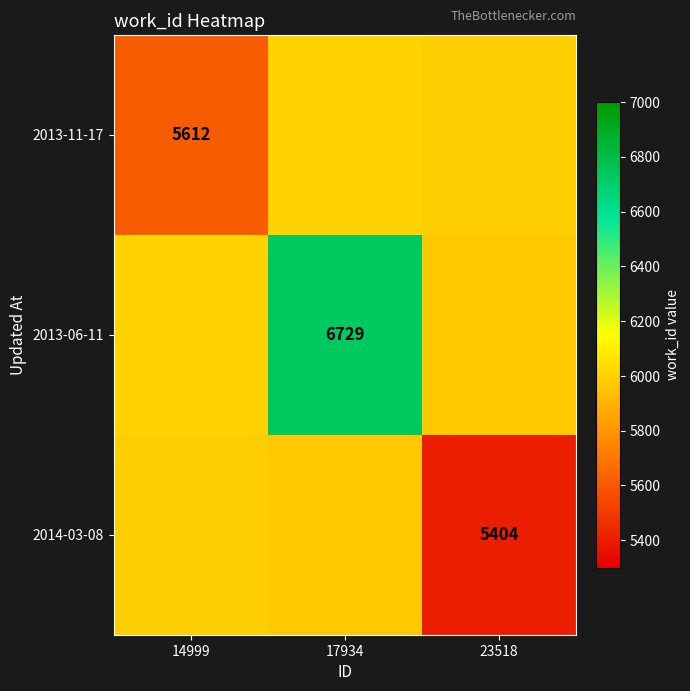

Is the value of 2013-11-17 at 14999 greater than the value of 2014-03-08 at 23518?

Yes